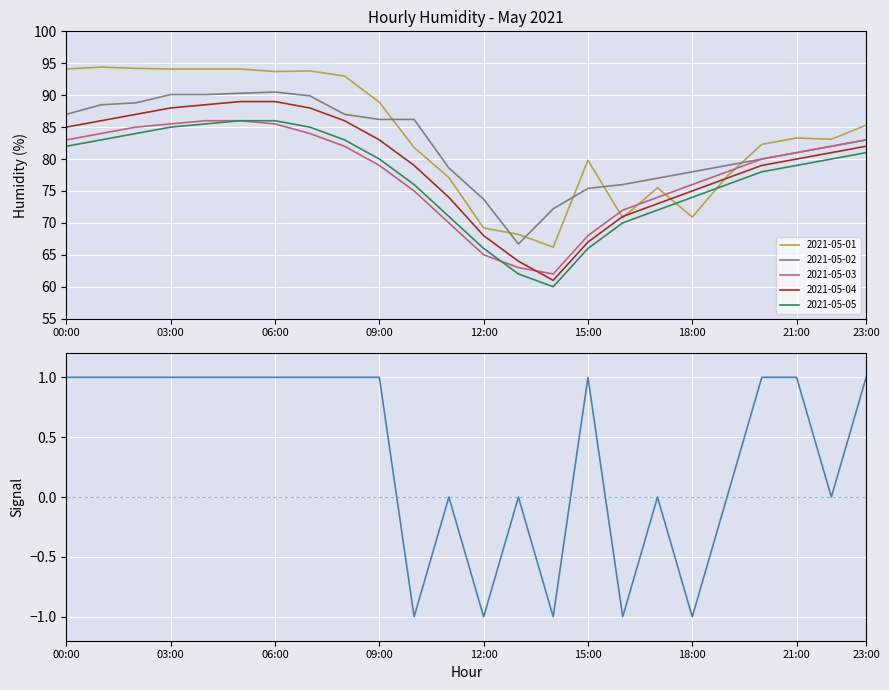

How many negative values are there?

5